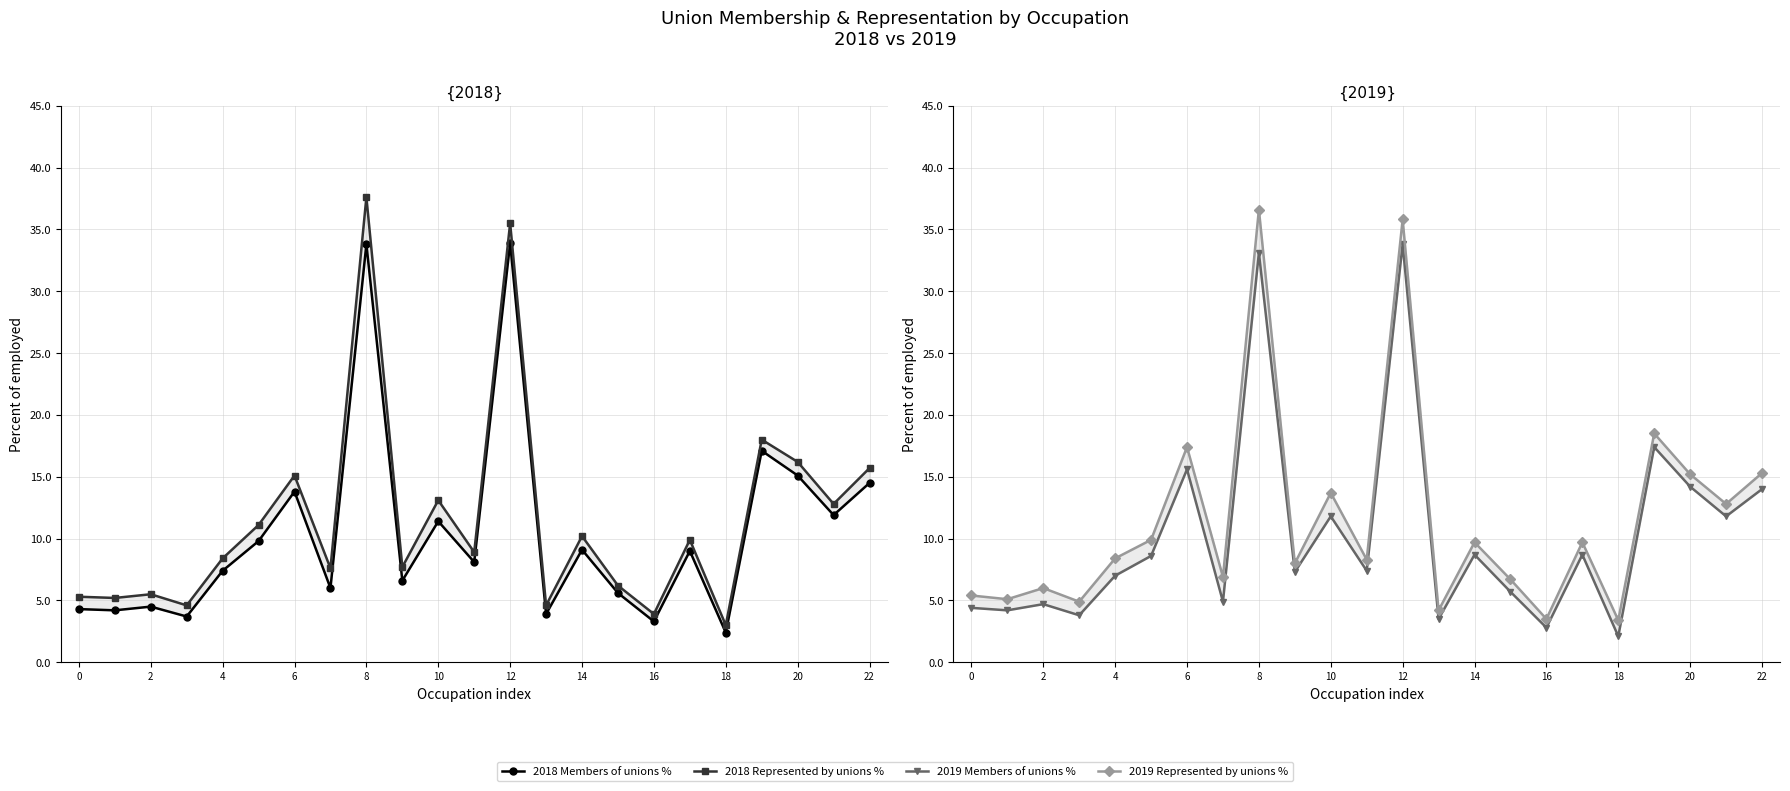

Reading left to right, list all the values displayed in this chart.

2018 Members of unions %: 4.3	4.2	4.5	3.7	7.4	9.8	13.8	6.0	33.8	6.6	11.4	8.1	33.9	3.9	9.1	5.6	3.3	9.0	2.4	17.1	15.1	11.9	14.5
2018 Represented by unions %: 5.3	5.2	5.5	4.6	8.4	11.1	15.1	7.6	37.6	7.7	13.1	8.9	35.5	4.6	10.2	6.2	3.9	9.9	3.0	18.0	16.2	12.8	15.7
2019 Members of unions %: 4.4	4.2	4.7	3.8	7.0	8.6	15.6	4.9	33.1	7.3	11.8	7.4	33.8	3.5	8.7	5.7	2.8	8.7	2.1	17.4	14.2	11.8	14.0
2019 Represented by unions %: 5.4	5.1	6.0	4.9	8.4	9.9	17.4	6.9	36.6	8.0	13.7	8.3	35.8	4.2	9.7	6.7	3.5	9.7	3.4	18.5	15.2	12.8	15.3